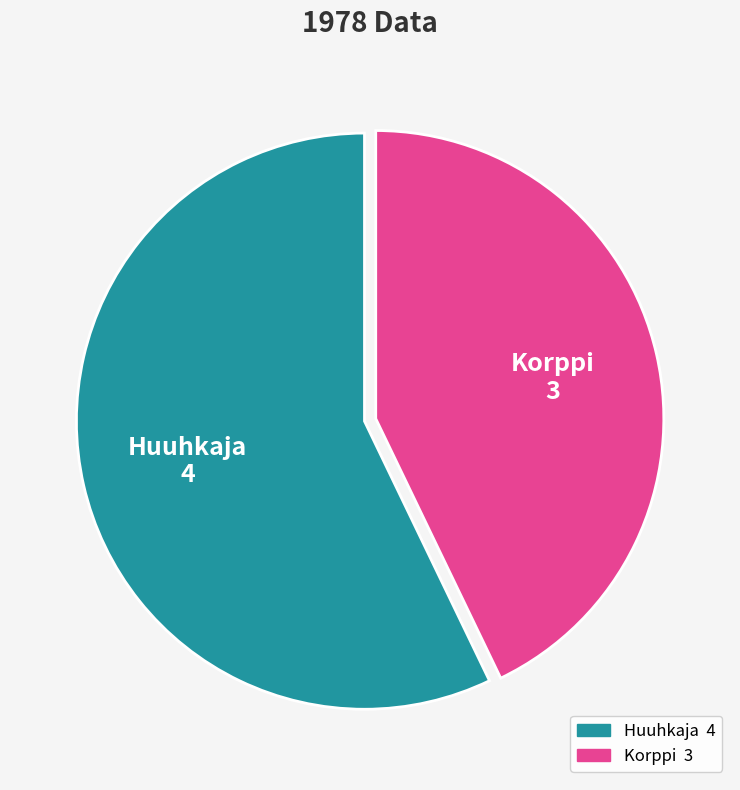

How many slices are in this pie chart?

2